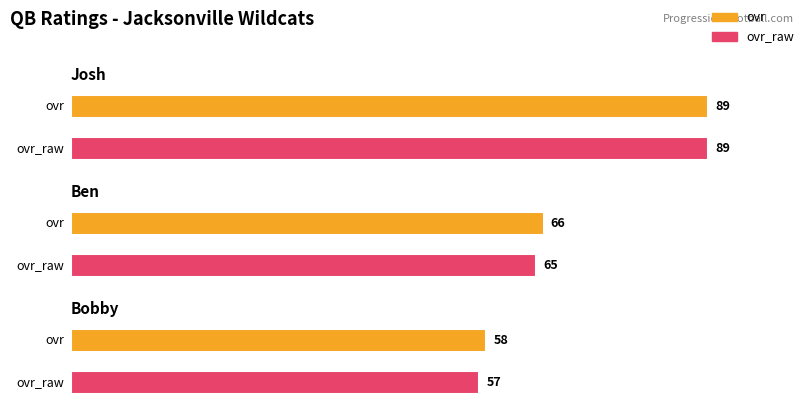

At which label does ovr_raw first exceed 65?

Josh